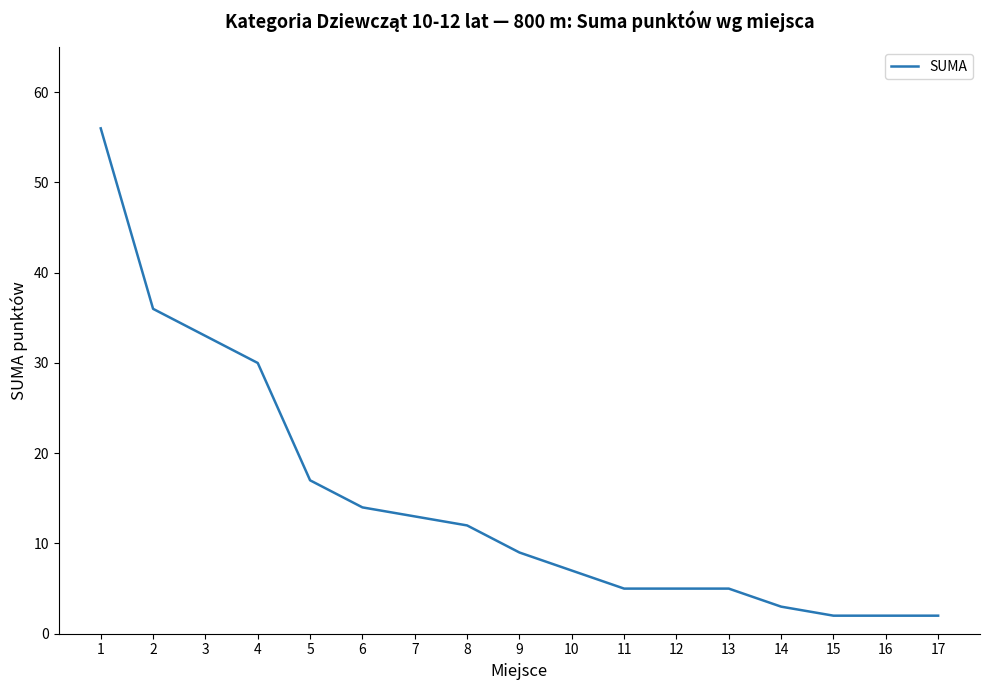

What is the change in value from 1 to 15?

-54